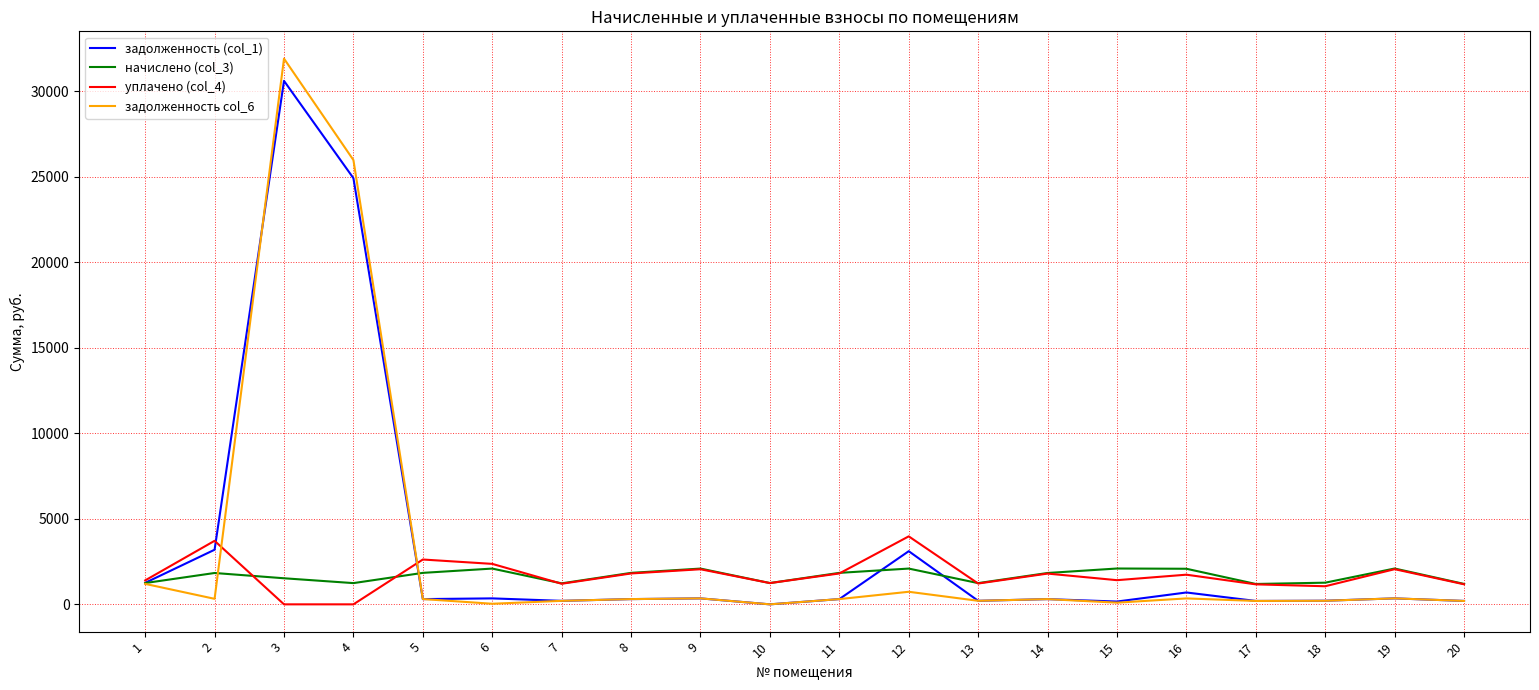

What is the greatest value displayed?

31912.1